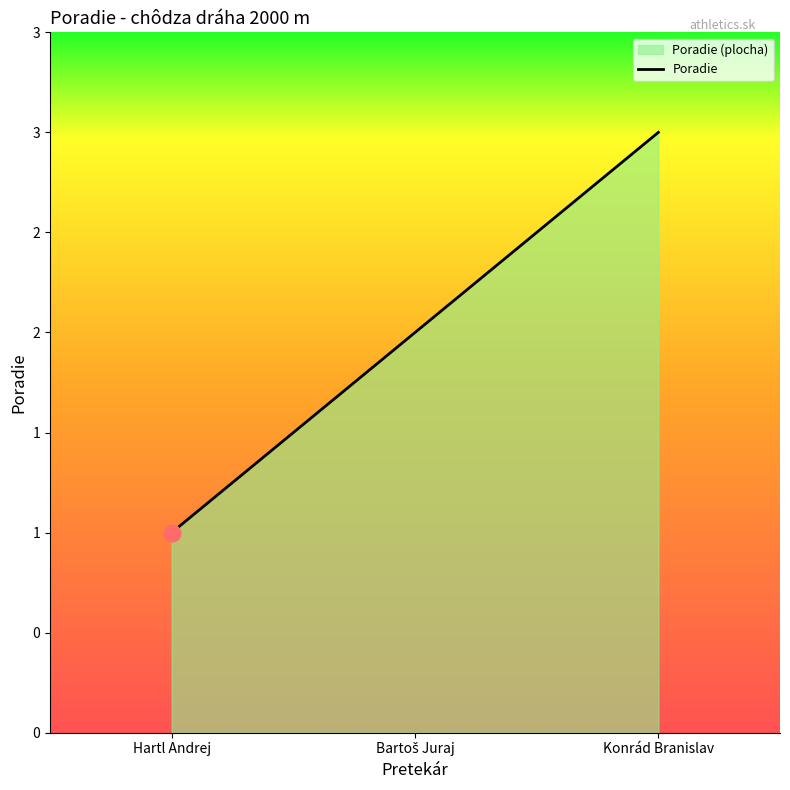

How many lines are shown in the chart?

1